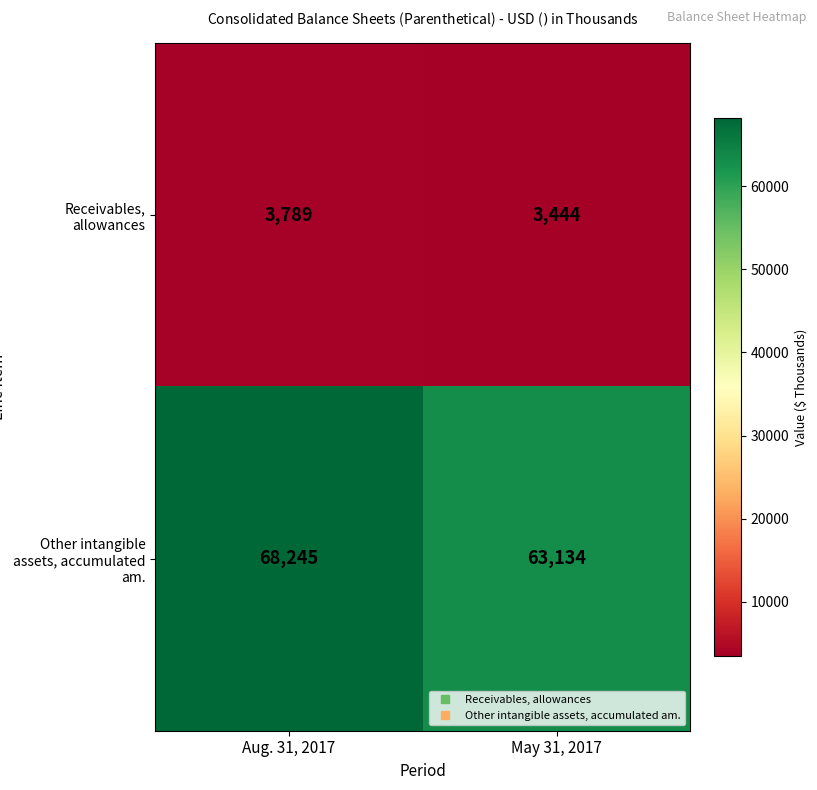

Reading left to right, what are all the values shown in this chart?

Receivables, allowances: Aug. 31, 2017=3789	May 31, 2017=3444
Other intangible assets, accumulated am.: Aug. 31, 2017=68245	May 31, 2017=63134